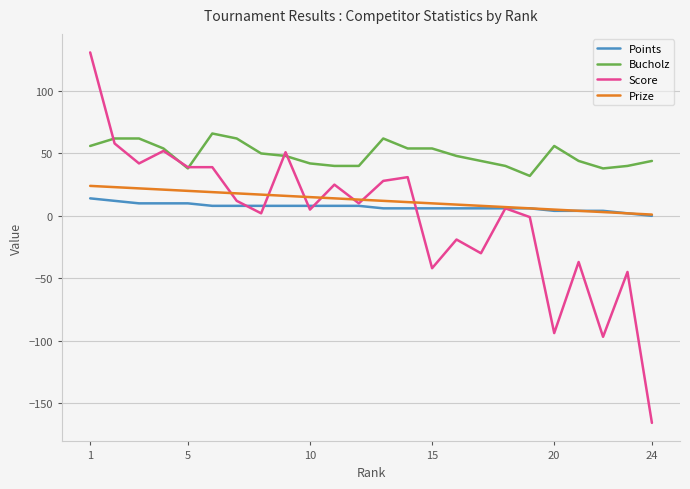

Which series has the largest total across all categories?

Bucholz